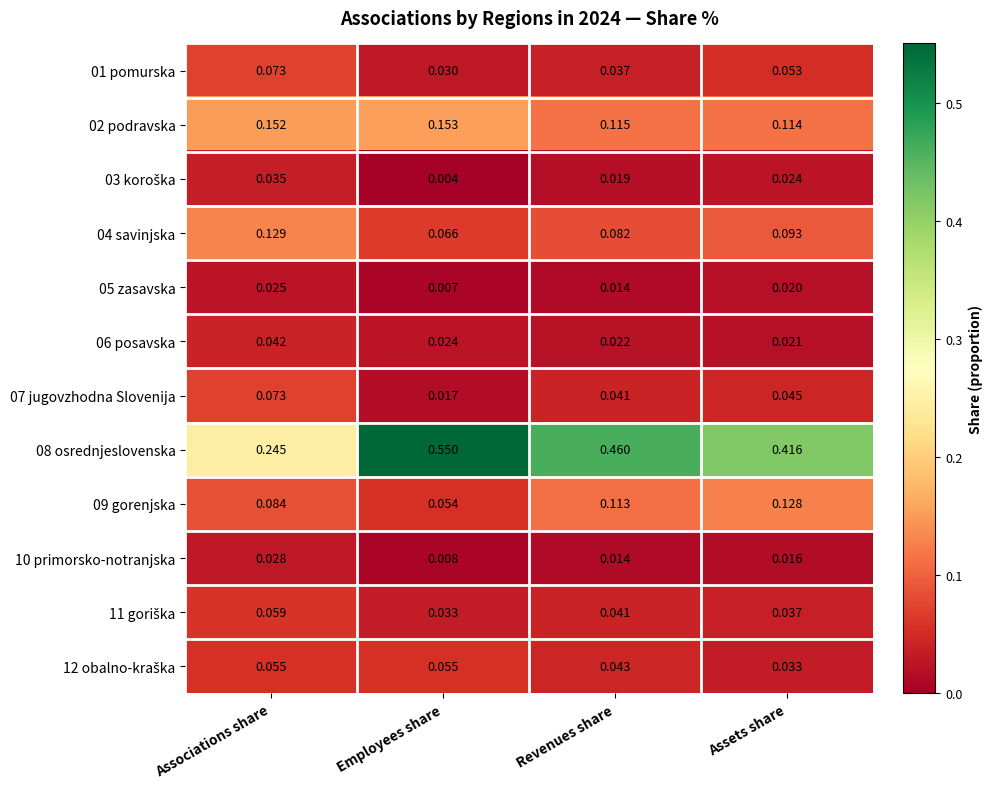

Rank the categories by 07 jugovzhodna Slovenija value from lowest to highest.

Employees share, Revenues share, Assets share, Associations share